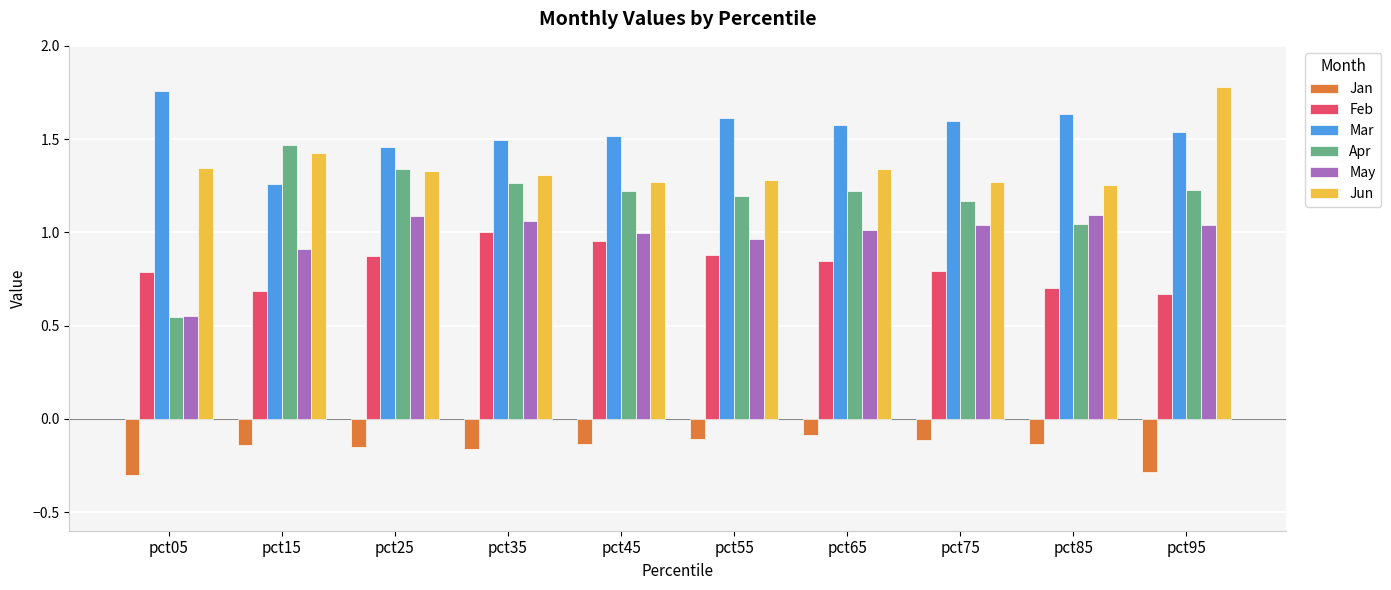

Is the value of Jan at pct45 greater than the value of Apr at pct35?

No